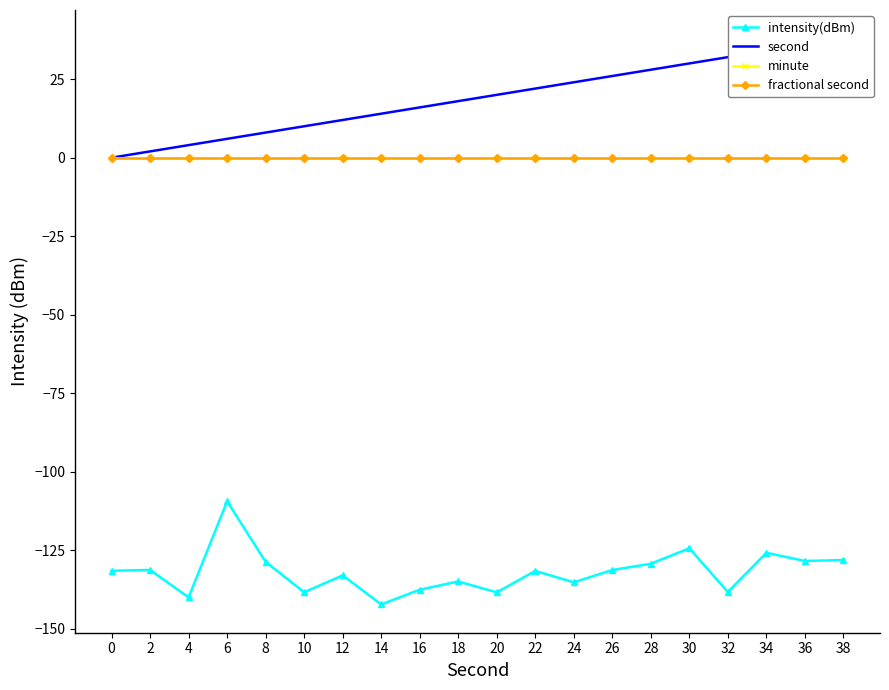

What is the value of the second point at the 2nd from the left?

2.0